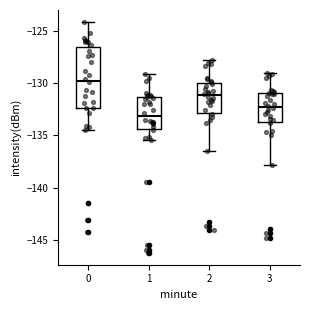

Where is the upper edge of the box at x = 0 on the y-axis? The values are not printed on the chart, so give them approximately, as read against the axis.

-126.5